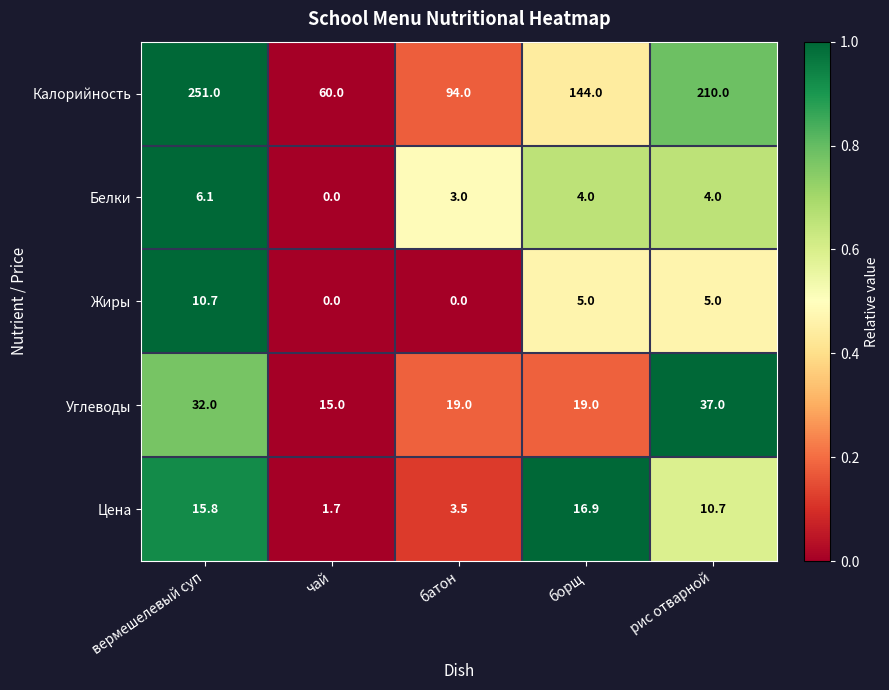

Reading right to left, what are all the values shown in this chart?

Калорийность: 210.0	144.0	94.0	60.0	251.0
Белки: 4.0	4.0	3.0	0.0	6.1
Жиры: 5.0	5.0	0.0	0.0	10.7
Углеводы: 37.0	19.0	19.0	15.0	32.0
Цена: 10.7	16.9	3.5	1.7	15.8